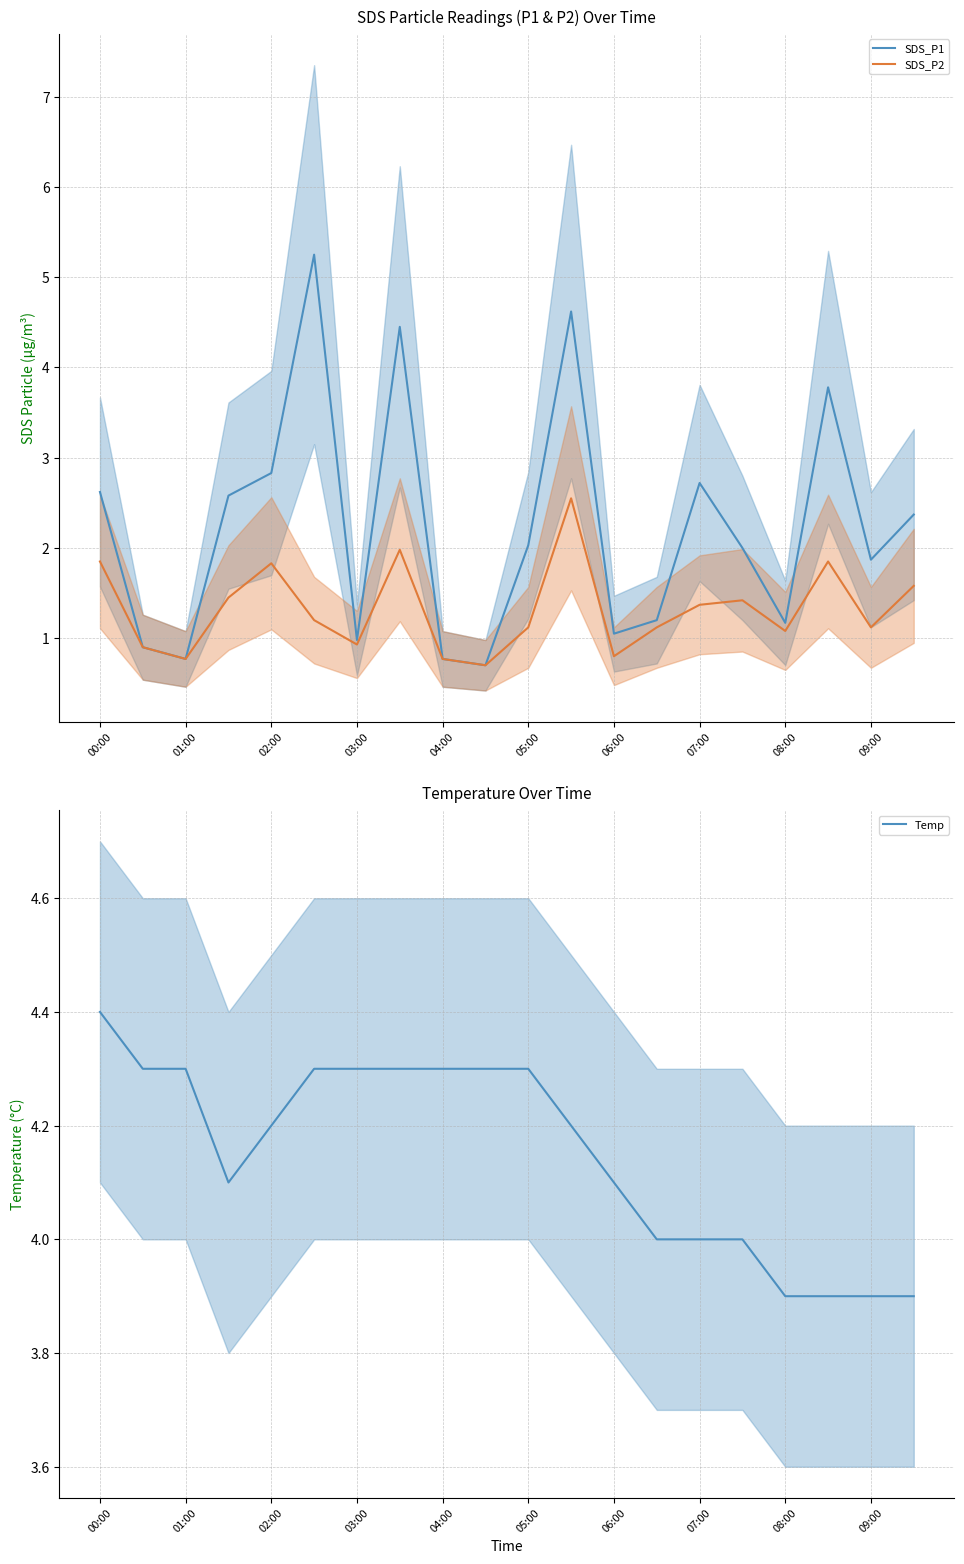

Rank the series at 11 from lowest to highest value.

SDS_P2, Temp, SDS_P1